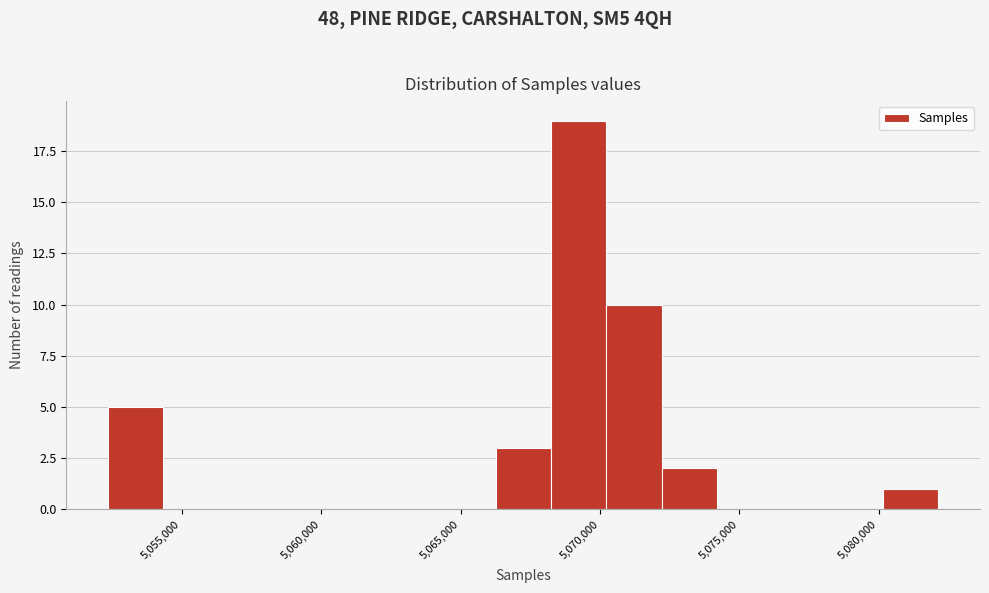

Around what value on the x-axis is the tallest bar? Give the approximate position of its centre, as read against the axis.

5069000